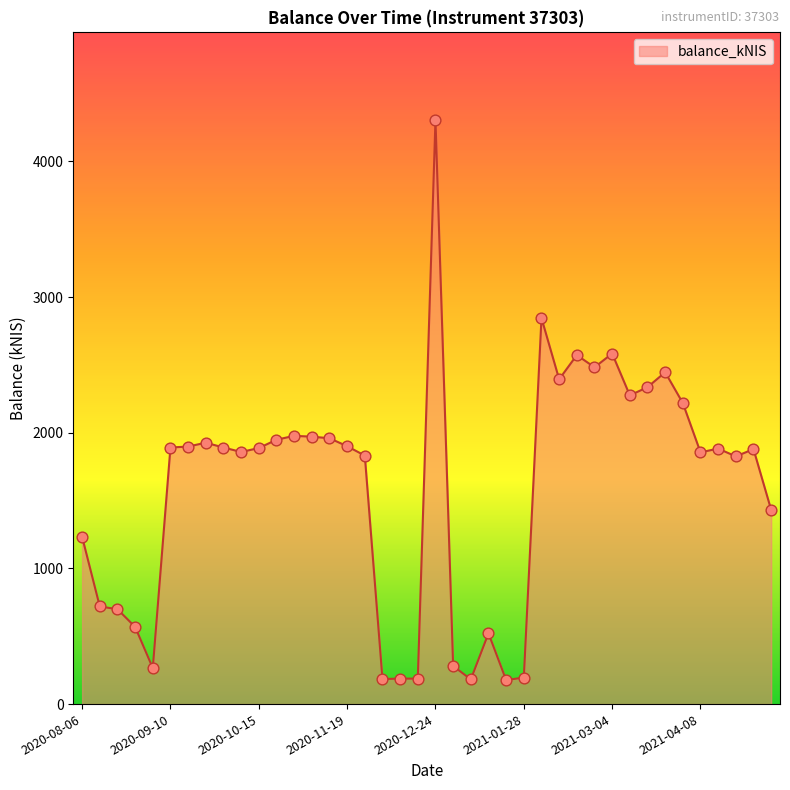

What is the smallest value displayed?

177.1